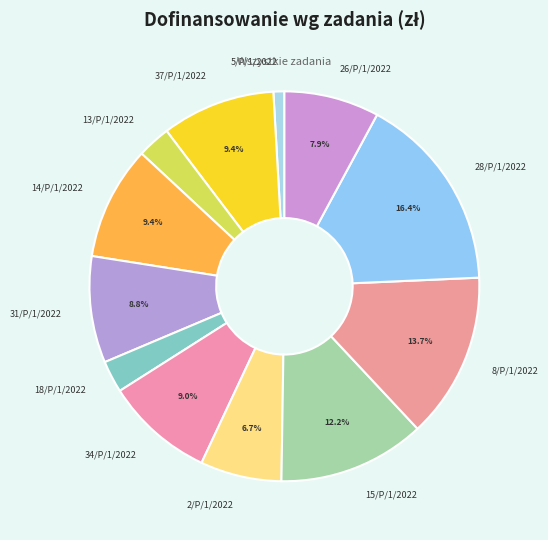

Which category has the biggest portion of the pie?

28/P/1/2022